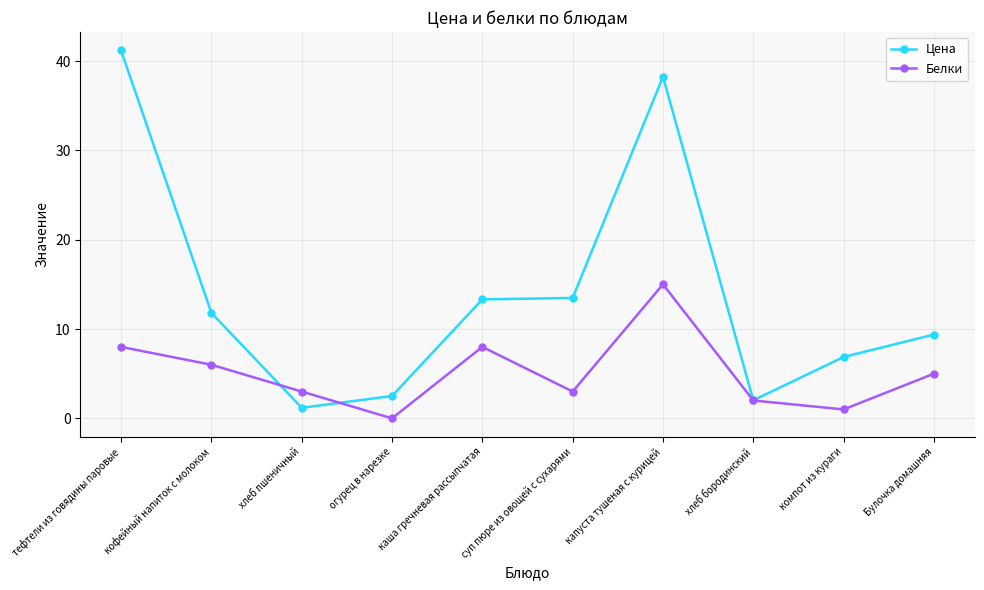

What is the average value of the Цена series?

14.0